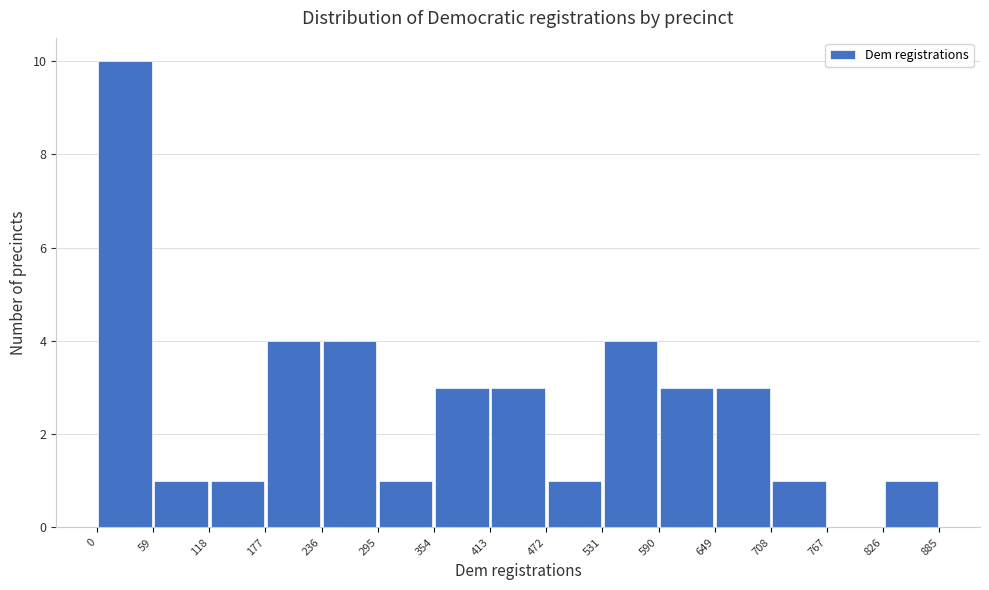

Reading left to right, list every bar in this chart as the range it spans on the x-axis followed by its height. The values are not printed on the chart, so give them approximately, as read against the axis.

0 to 59: 10
59 to 118: 1
118 to 177: 1
177 to 236: 4
236 to 295: 4
295 to 354: 1
354 to 413: 3
413 to 472: 3
472 to 531: 1
531 to 590: 4
590 to 649: 3
649 to 708: 3
708 to 767: 1
767 to 826: 0
826 to 885: 1